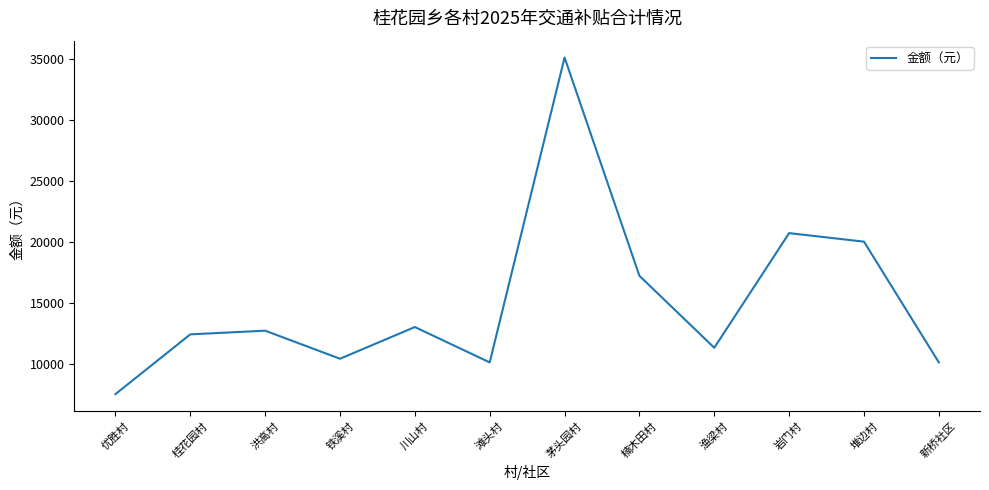

How many interior local valleys (lower than both neighbors) does the data have?

3